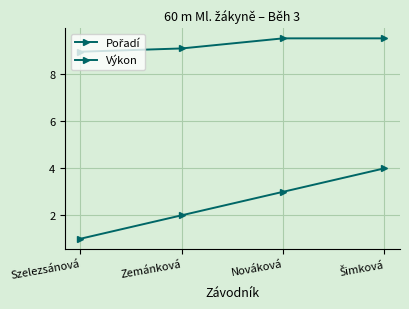

Which has a higher value, Nováková or Zemánková?

Nováková